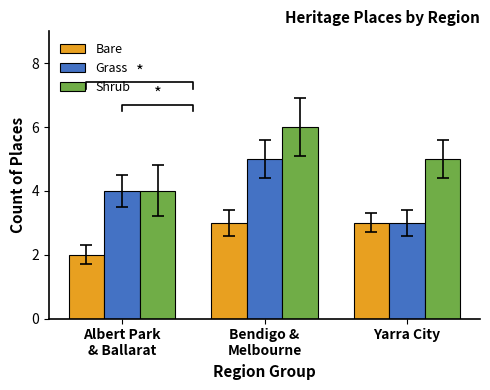

Which category has the highest value in the Bare series?

Bendigo &
Melbourne